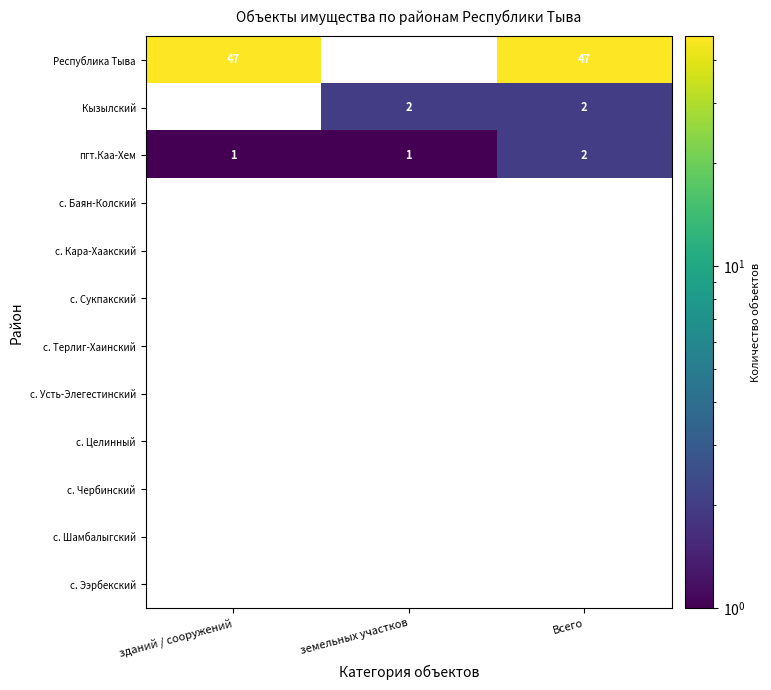

Between земельных участков and Всего, which is larger?

Всего